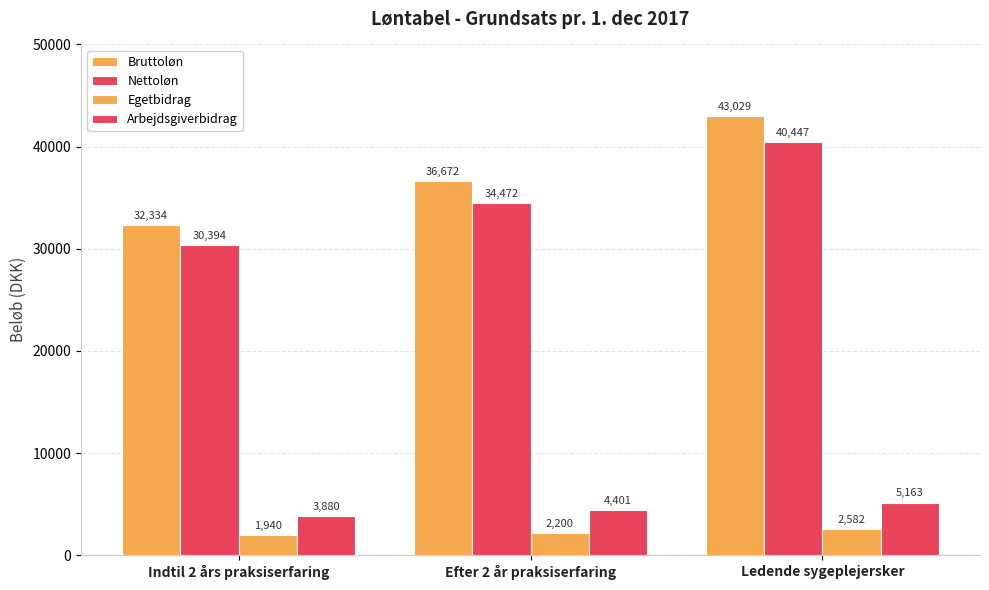

How many bars are there in each group?

4